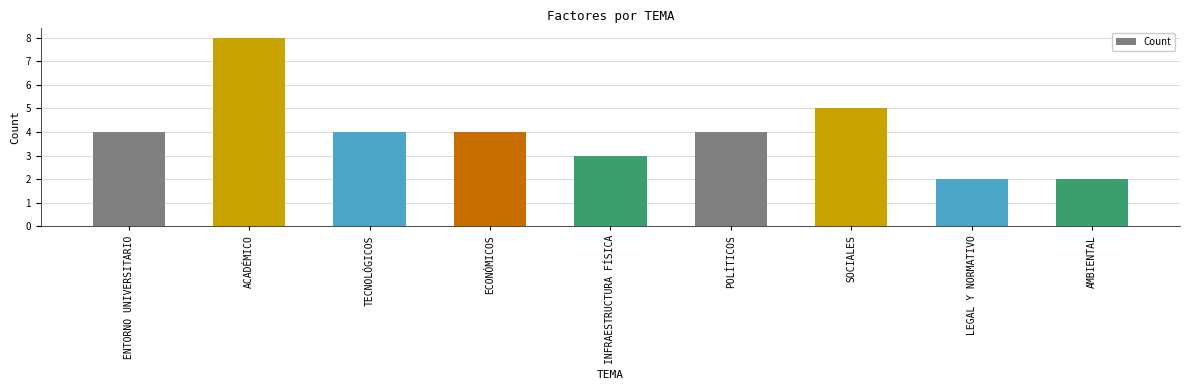

What is the maximum value shown in the chart?

8